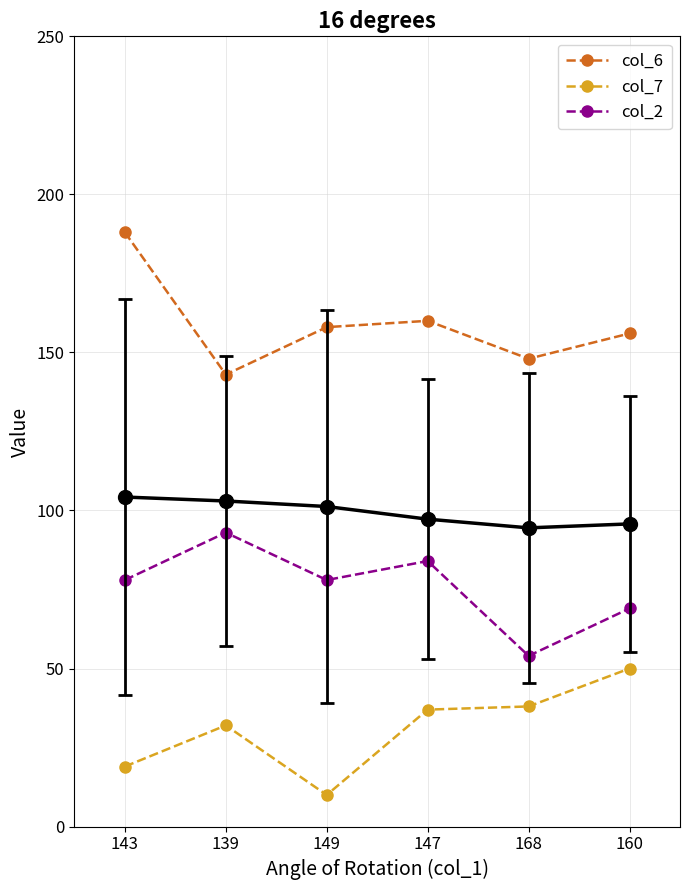

What is the average value of the col_2 series?

76